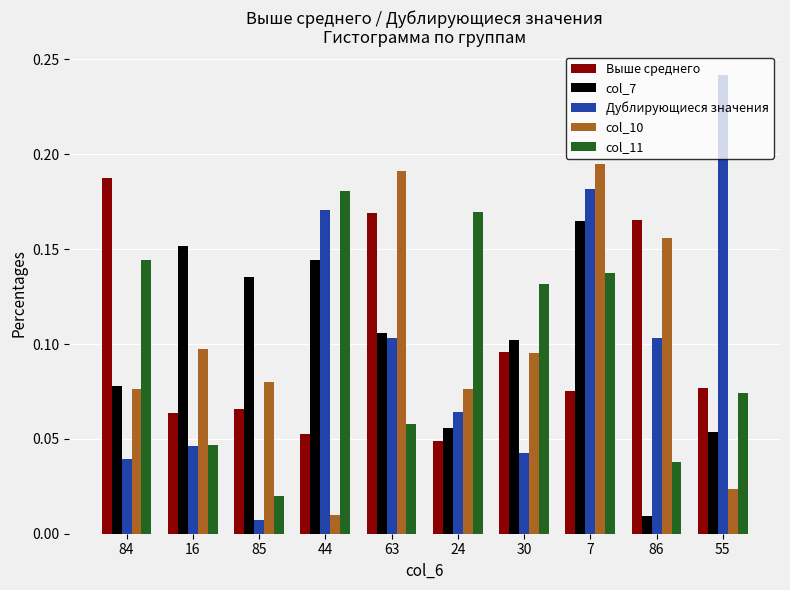

Between 16 and 63, which series saw the biggest shift?

Выше среднего